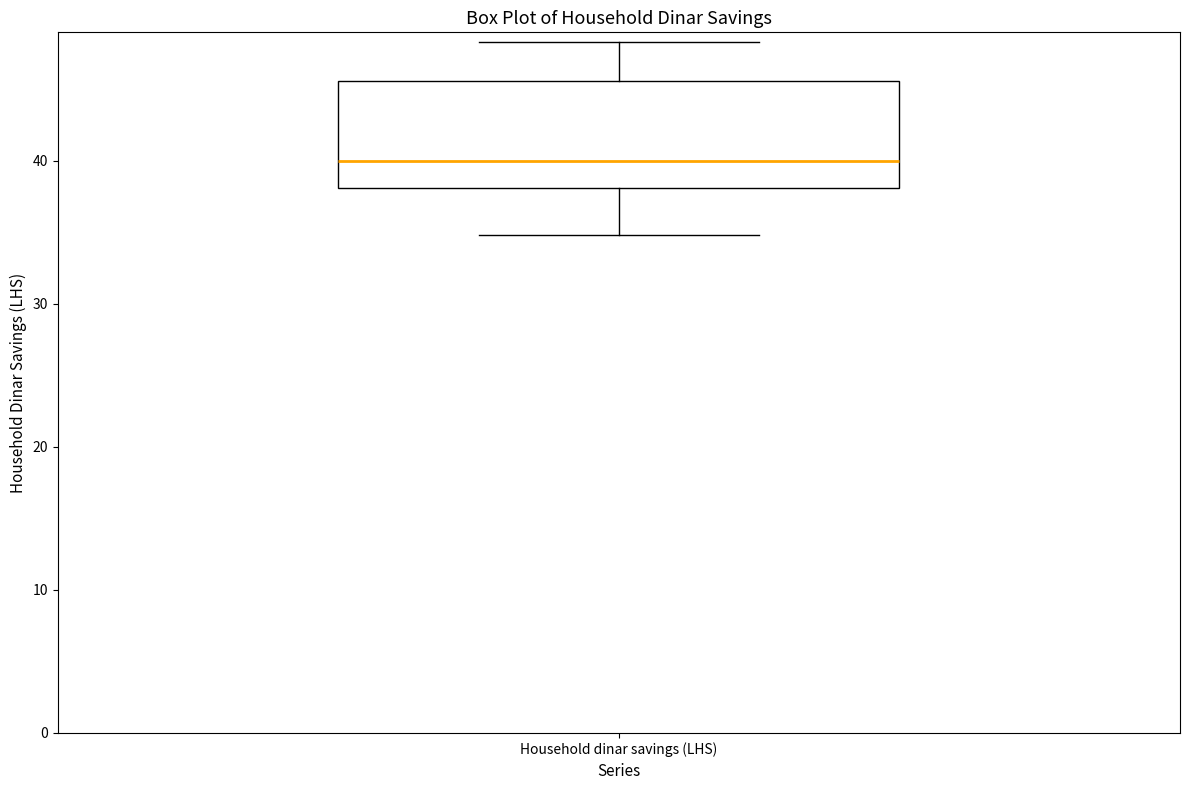

Transcribe this box plot: give where the median line is, the range the box spans, and where the two whiskers end, as read against the y-axis. The values are not printed on the chart, so give them approximately, as read against the axis.

median 40, box 38 to 46, whiskers 35 to 48